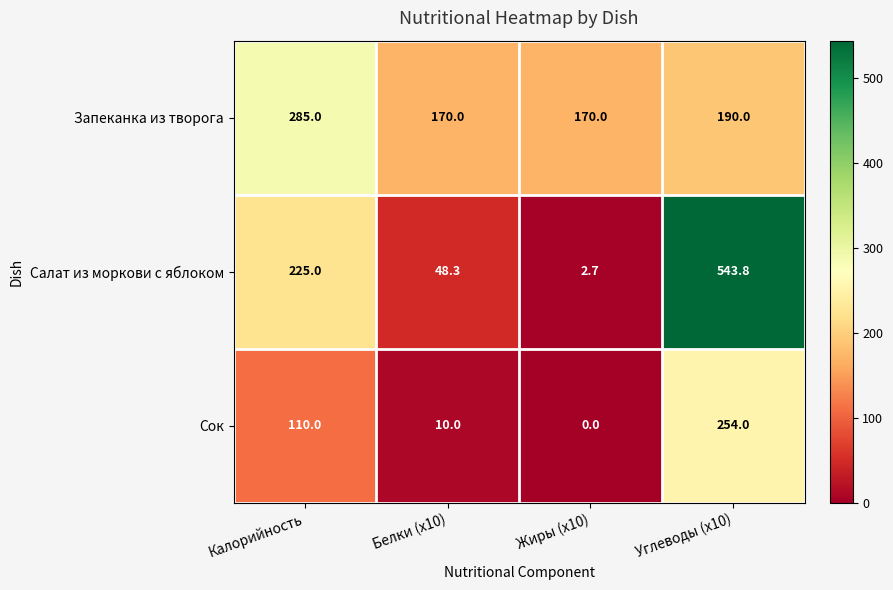

Reading right to left, list all the values displayed in this chart.

Запеканка из творога: Углеводы (x10)=190.0	Жиры (x10)=170.0	Белки (x10)=170.0	Калорийность=285.0
Салат из моркови с яблоком: Углеводы (x10)=543.8	Жиры (x10)=2.7	Белки (x10)=48.3	Калорийность=225.0
Сок: Углеводы (x10)=254.0	Жиры (x10)=0.0	Белки (x10)=10.0	Калорийность=110.0